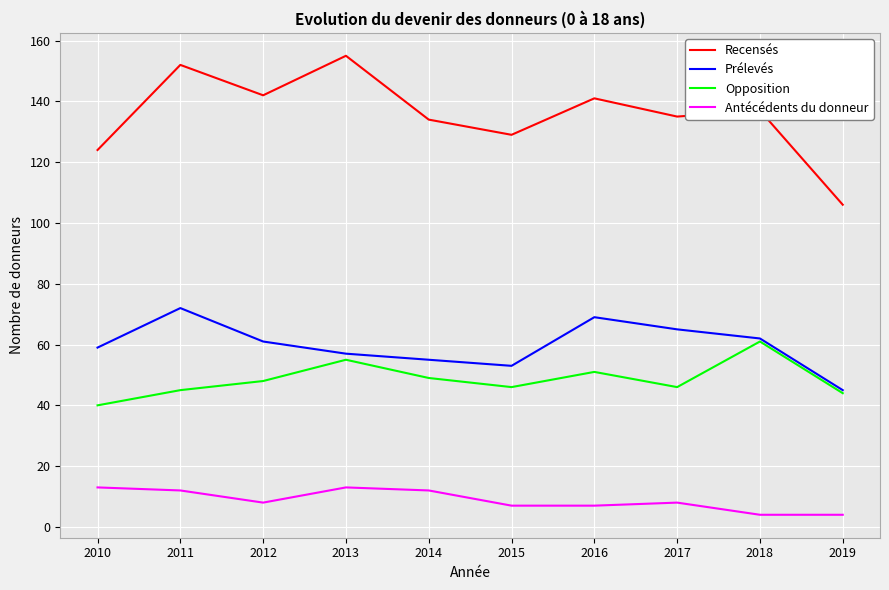

True or false: Prélevés has more than 1 interior local peaks.

True